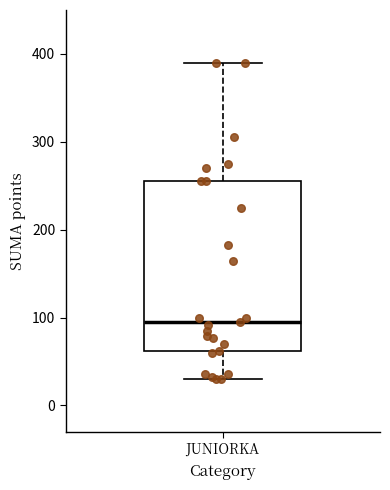

Read this box plot against the y-axis: the position of the median line, the range covered by the box, and the ends of both whiskers. The values are not printed on the chart, so give them approximately, as read against the axis.

median 100, box 60 to 260, whiskers 30 to 390